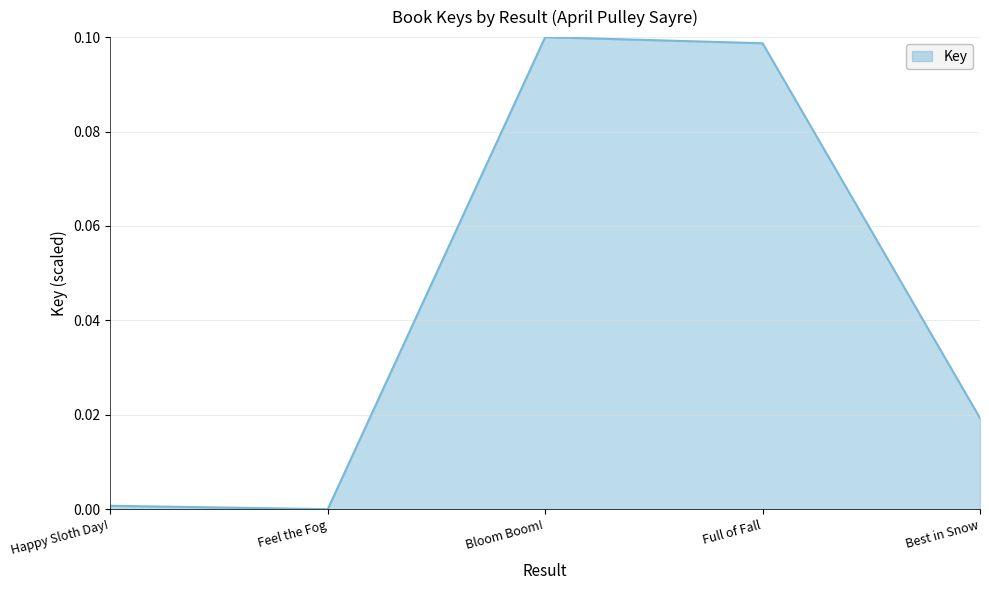

How many interior local peaks (higher than both neighbors) does the data have?

1